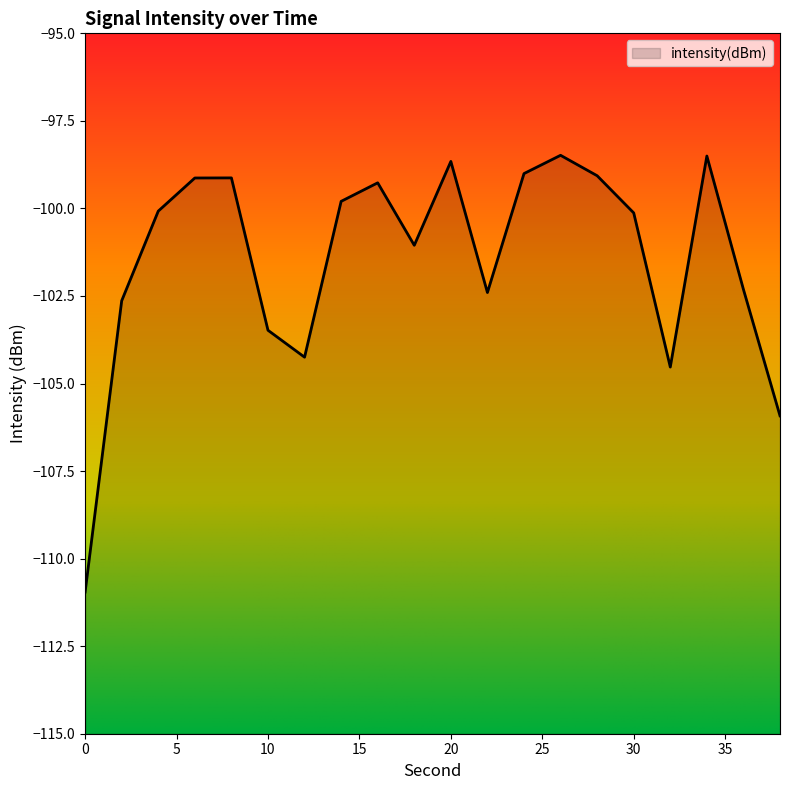

Where does the data first go above -100?

6